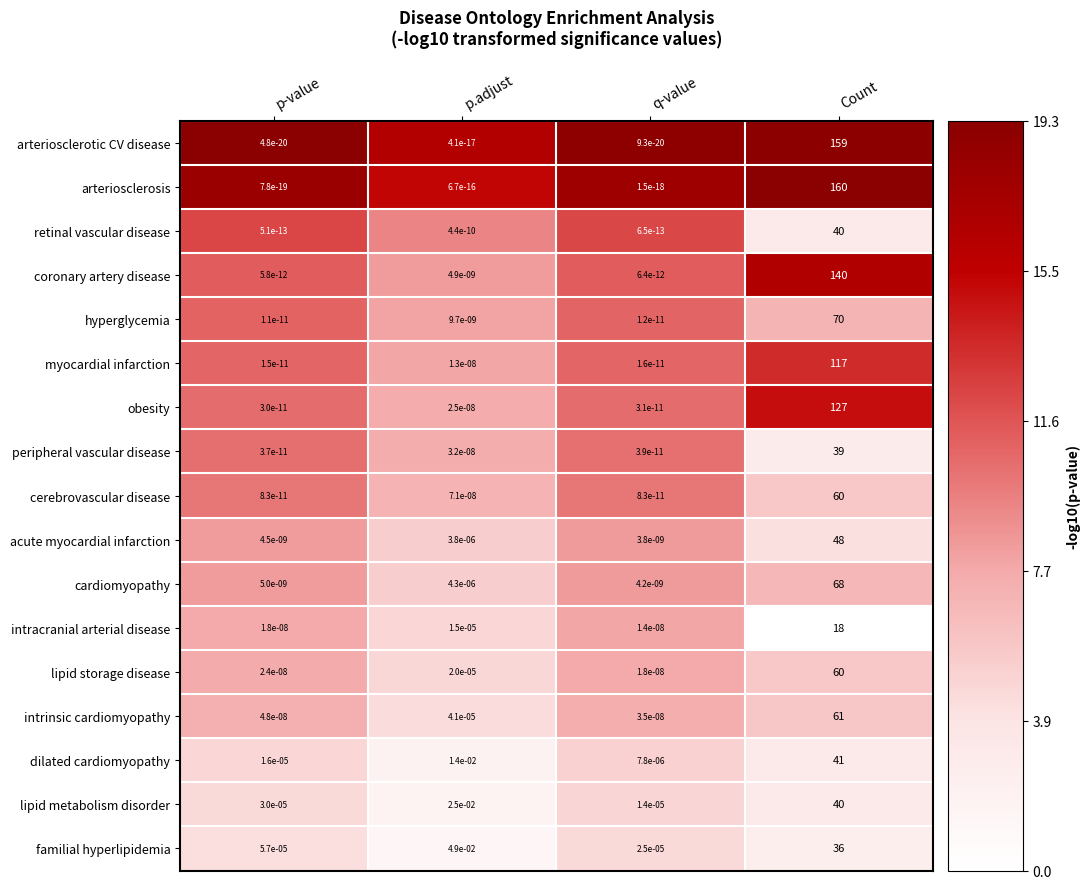

Is the value of intracranial arterial disease at p-value greater than the value of obesity at q-value?

Yes